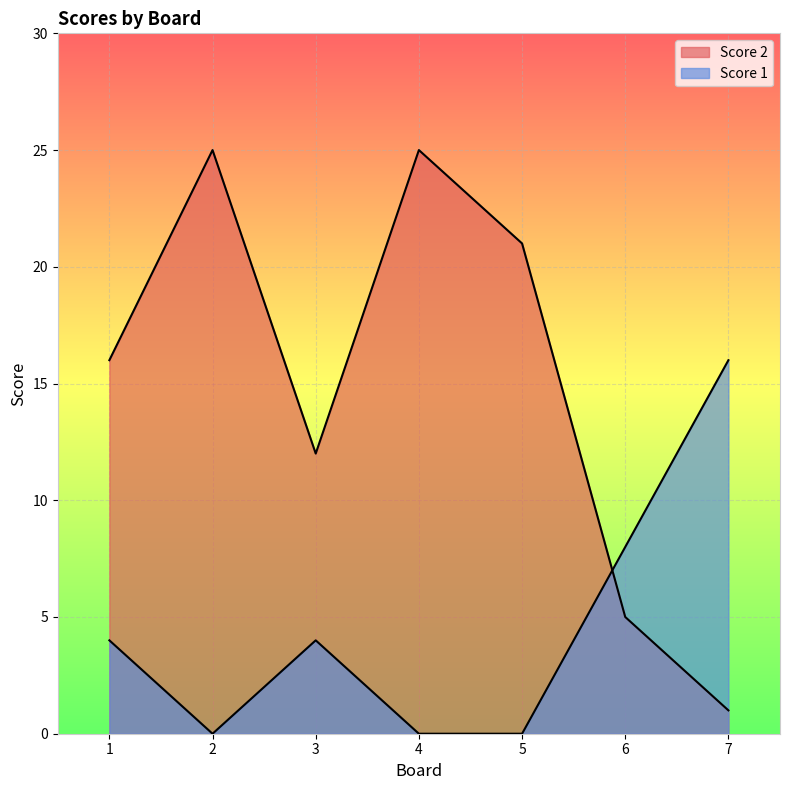

What is the maximum value for Score 1?

16